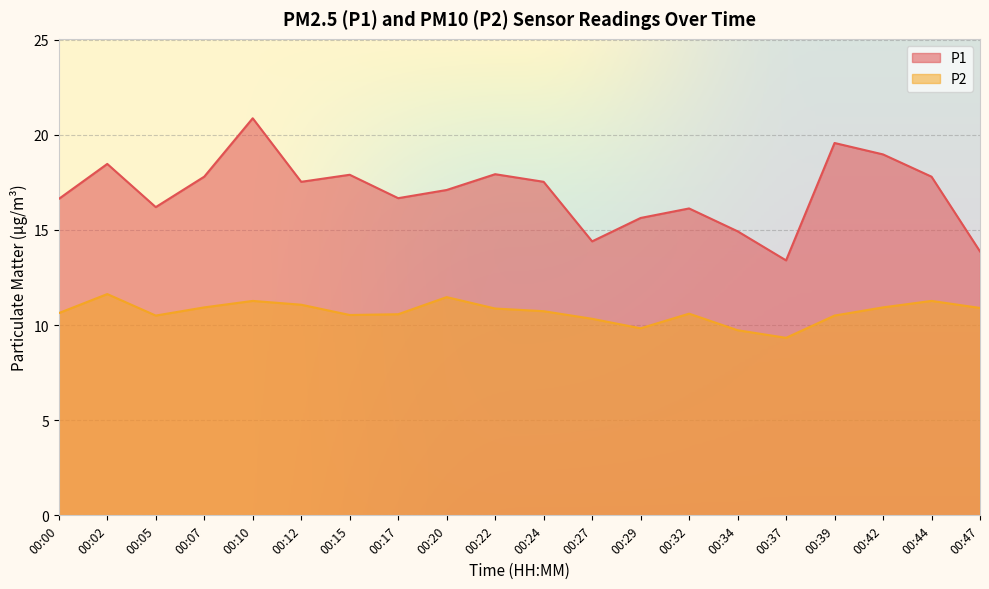

How many interior local valleys does the P1 series have?

5